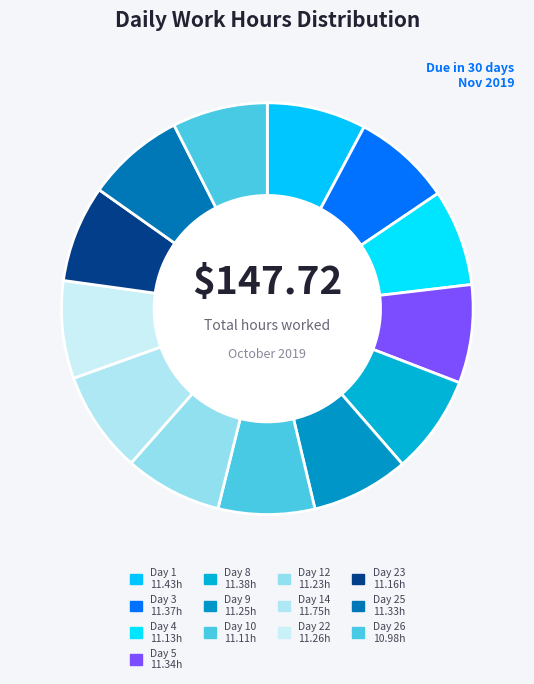

Which category has the smallest portion of the pie?

Day 26